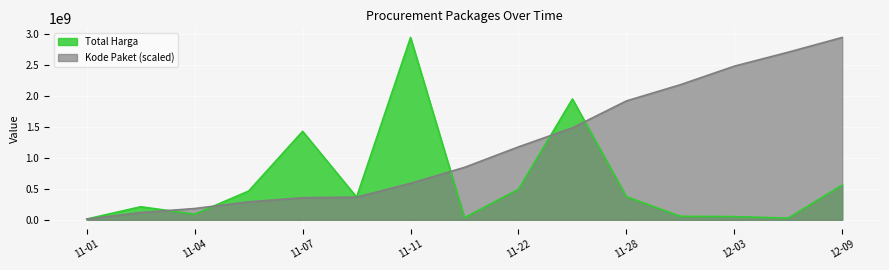

At 12-03, list the series in order from smallest to largest.

Total Harga, Kode Paket (scaled)